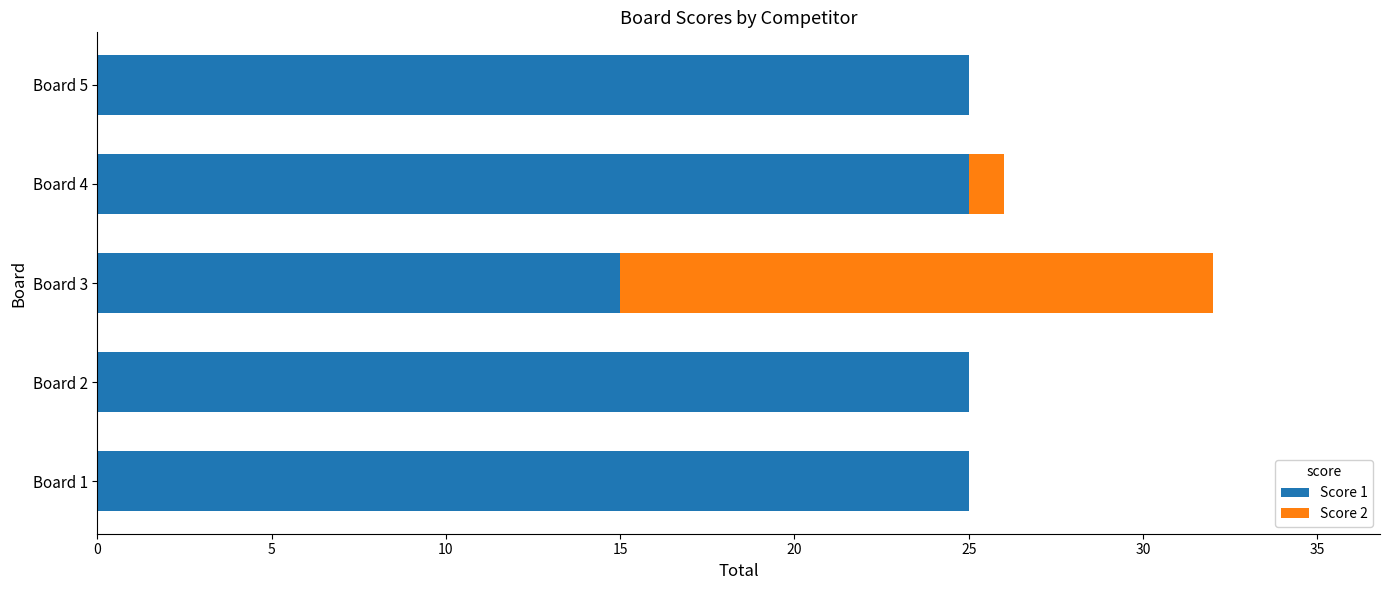

The Score 1 series shows 4 at Board 3. True or false?

False